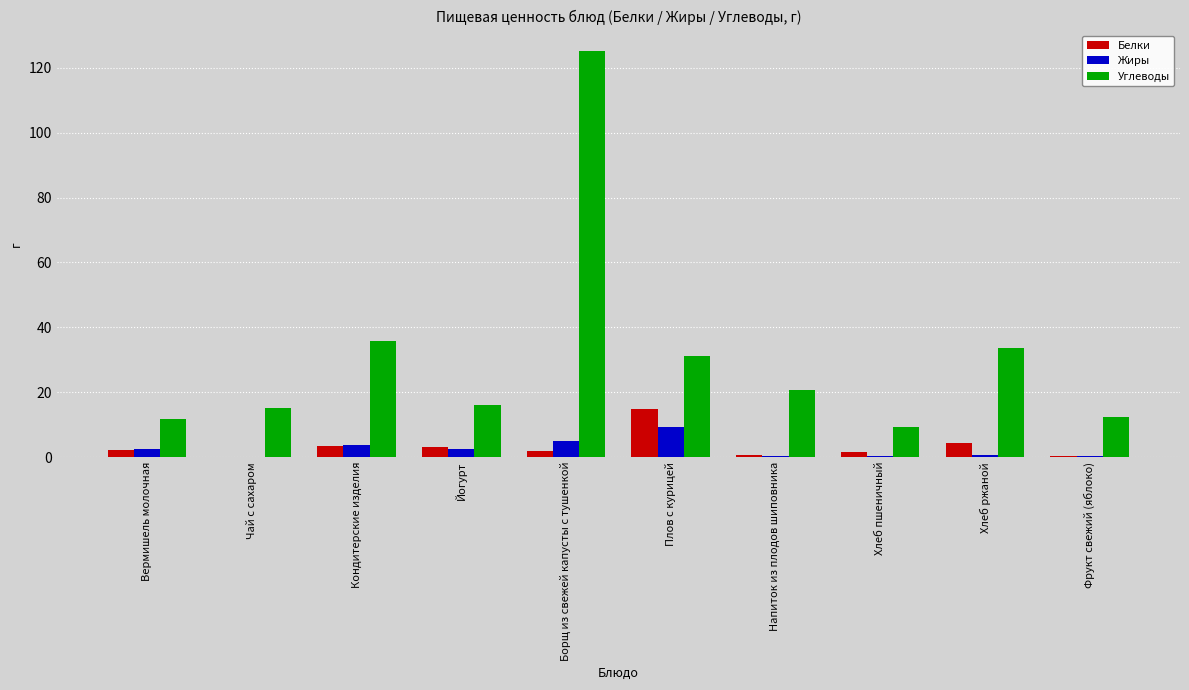

How many data points in Жиры are above 2?

5